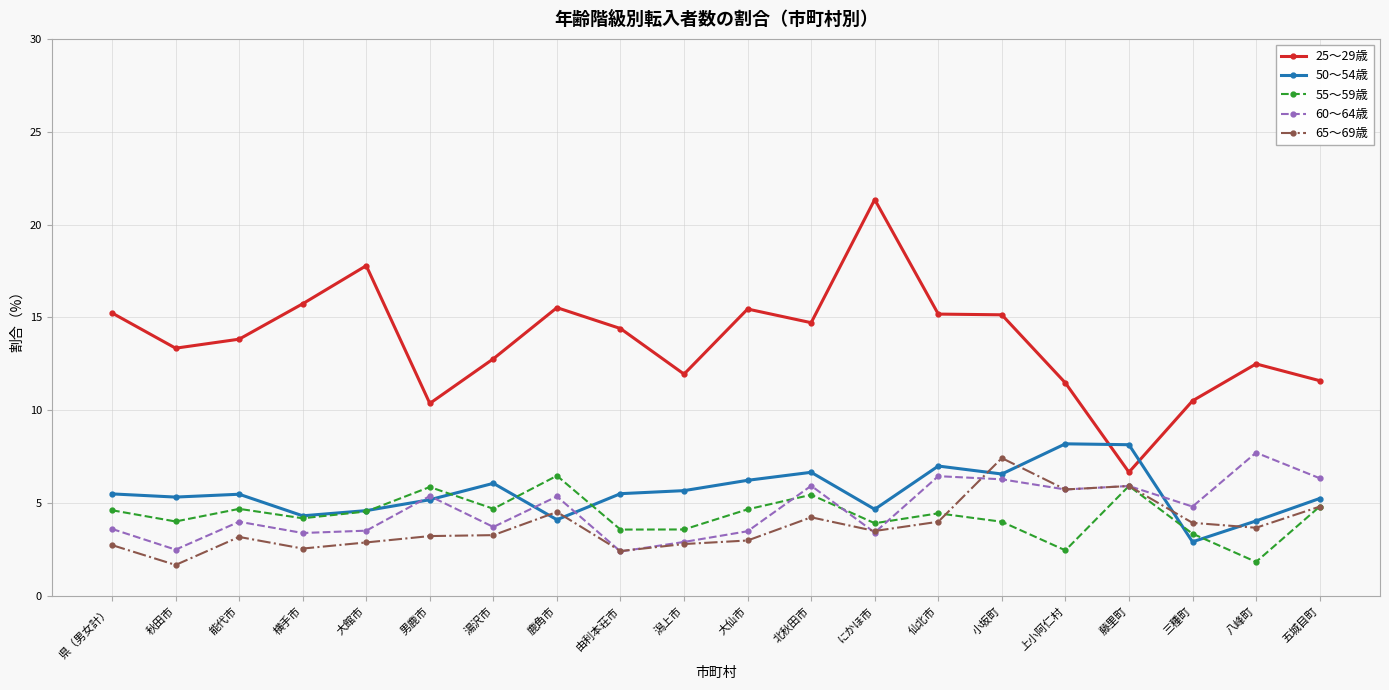

What is the difference between the second highest and minimum values in the 65～69歳 series?

4.3